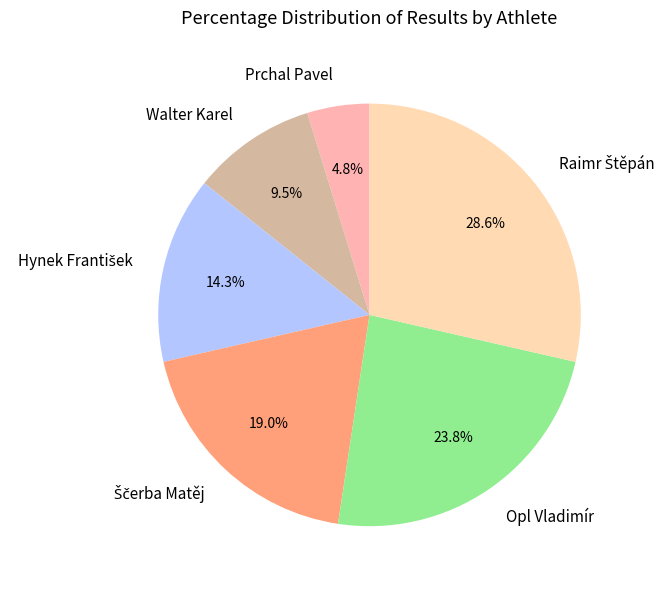

What is the ratio of the value at Walter Karel to the value at Prchal Pavel?

2.0